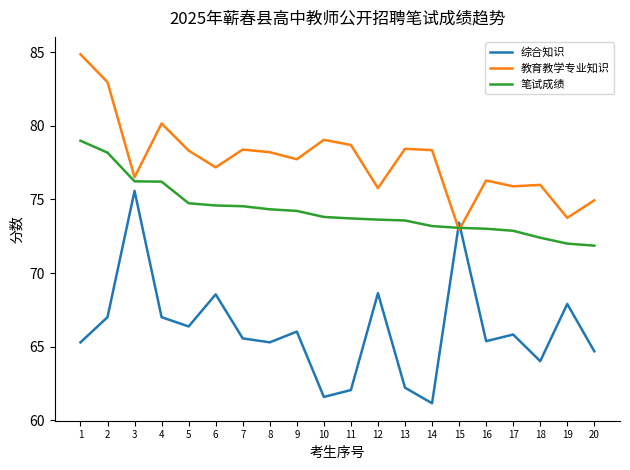

Where do 笔试成绩 and 综合知识 first cross each other?

14 and 15